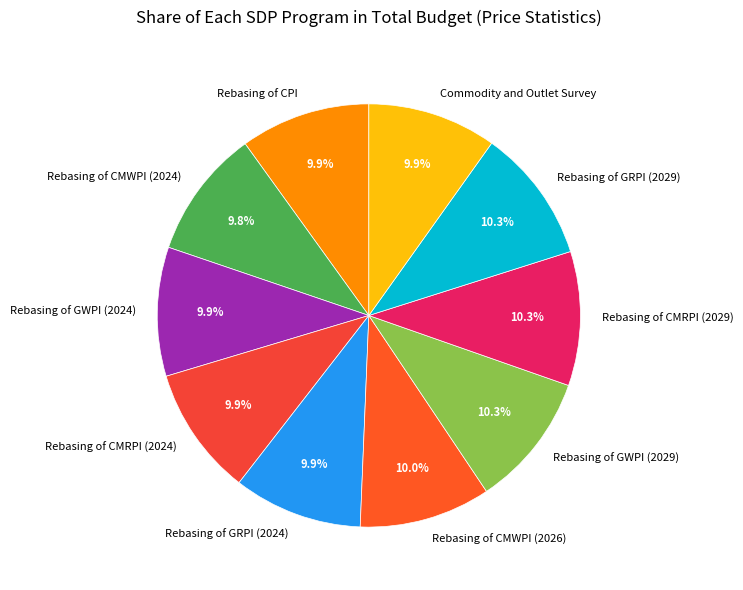

To the nearest percent, what is the average slice percentage?

10%